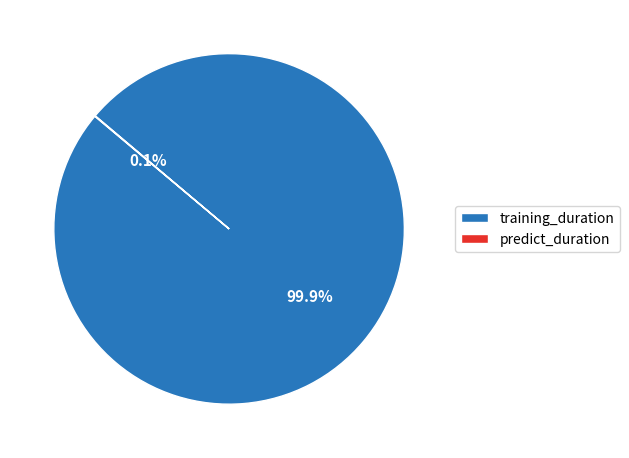

How much of the chart is everything except training_duration?

0.1%